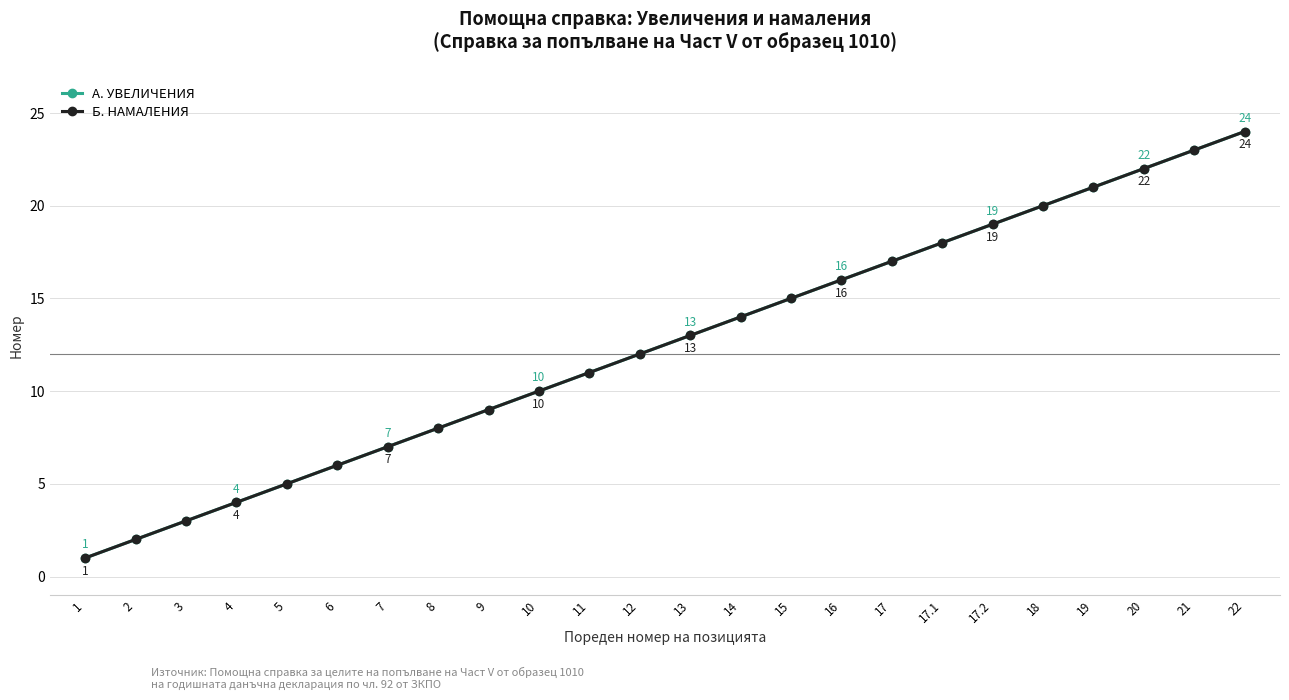

What is the value of the А. УВЕЛИЧЕНИЯ point at the 11th from the left?

11